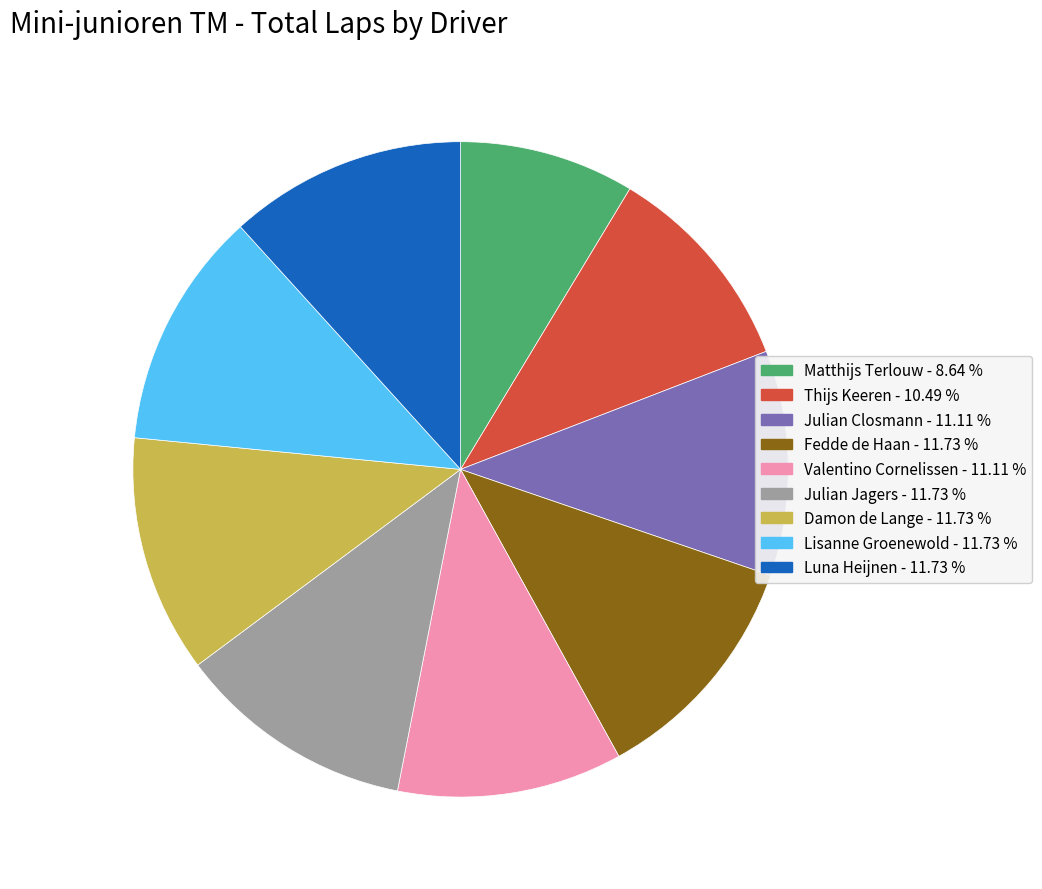

What is the ratio of the value at Lisanne Groenewold to the value at Julian Jagers?

1.0